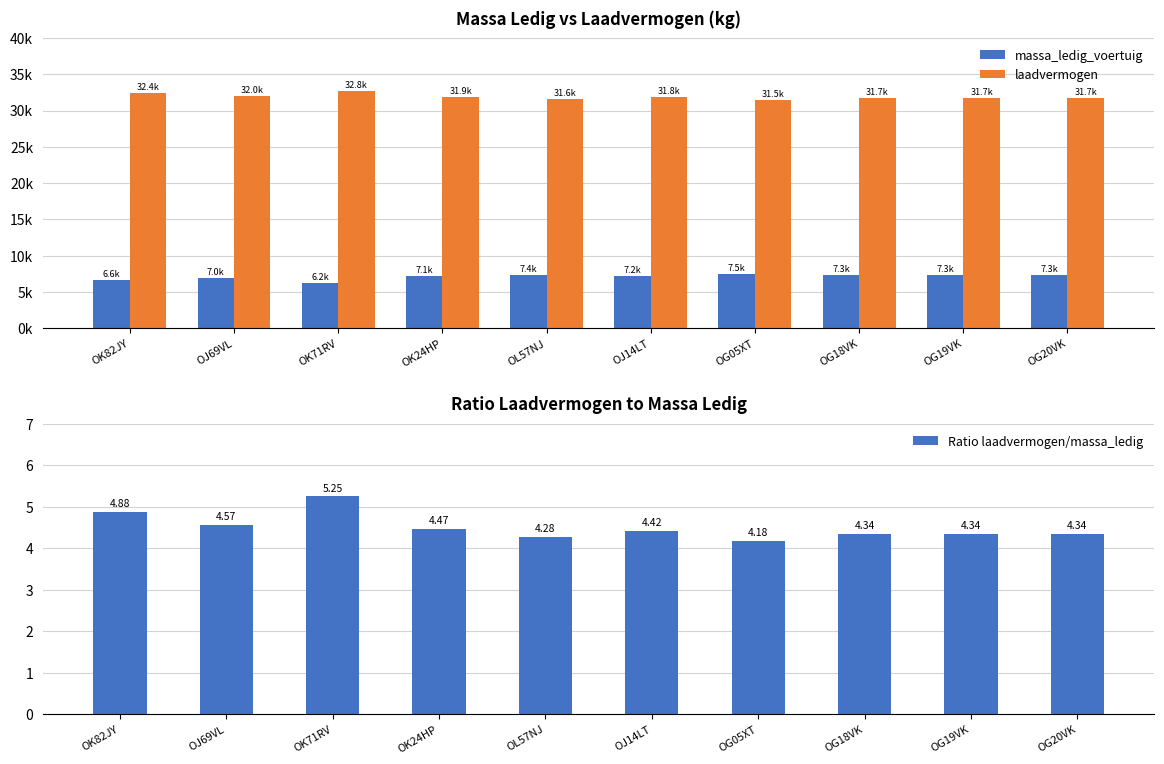

What is the difference between the maximum and second lowest values in the massa_ledig_voertuig series?

888.0